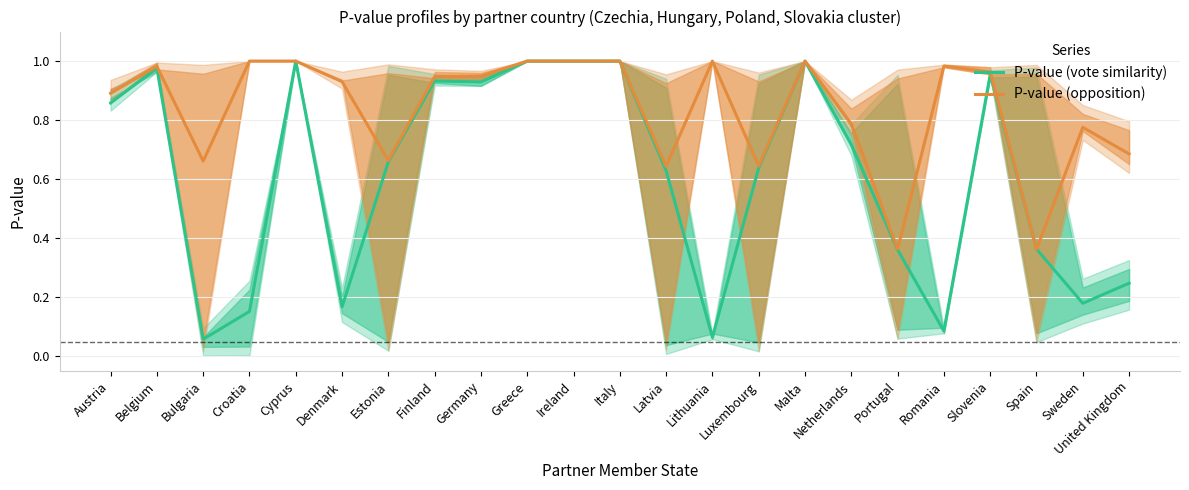

Between Greece and Netherlands, which series saw the biggest shift?

P-value (vote similarity)